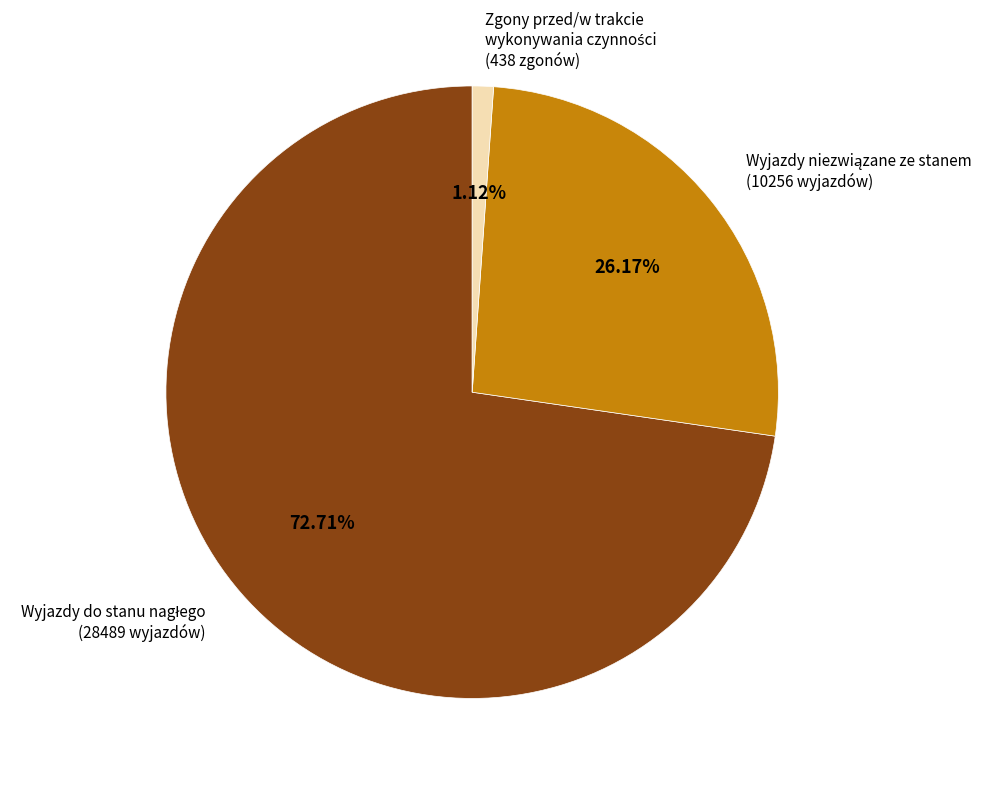

How many segments does this pie chart have?

3